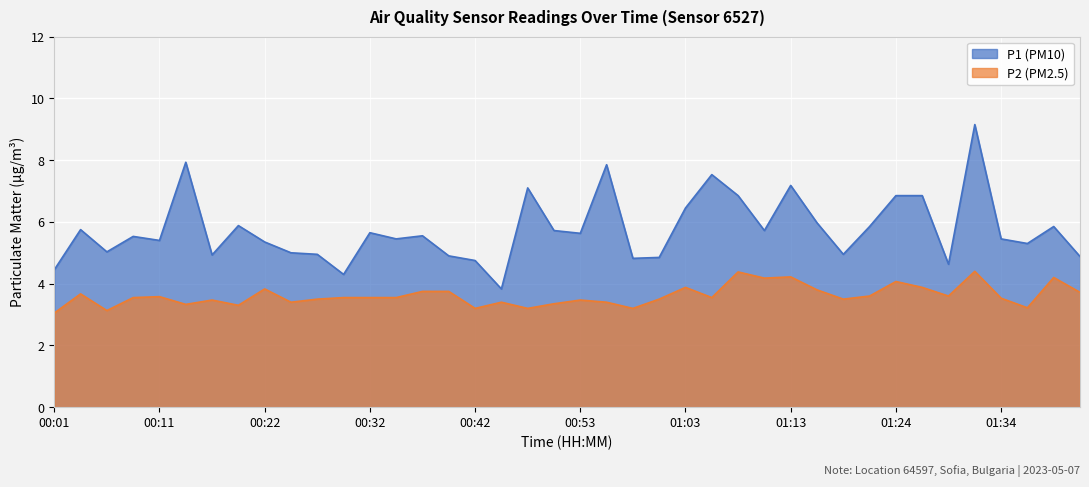

Reading left to right, list all the values displayed in this chart.

P1: 4.5	5.8	5.0	5.5	5.4	7.9	4.9	5.9	5.3	5.0	5.0	4.3	5.7	5.5	5.5	4.9	4.8	3.8	7.1	5.7	5.6	7.8	4.8	4.8	6.5	7.5	6.8	5.7	7.2	6.0	5.0	5.8	6.8	6.8	4.6	9.2	5.5	5.3	5.8	4.9
P2: 3.0	3.7	3.1	3.5	3.6	3.3	3.5	3.3	3.8	3.4	3.5	3.5	3.5	3.5	3.8	3.8	3.2	3.4	3.2	3.4	3.5	3.4	3.2	3.5	3.9	3.5	4.4	4.2	4.2	3.8	3.5	3.6	4.1	3.9	3.6	4.4	3.5	3.2	4.2	3.7